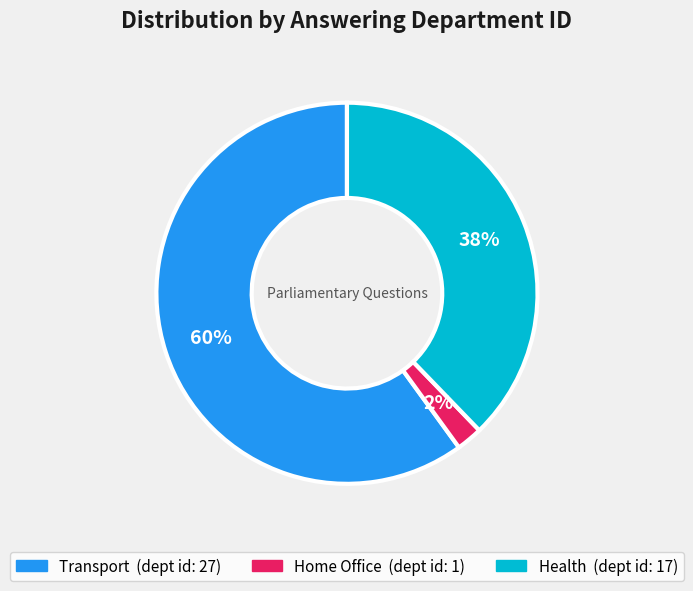

Count the number of slices in the pie.

3